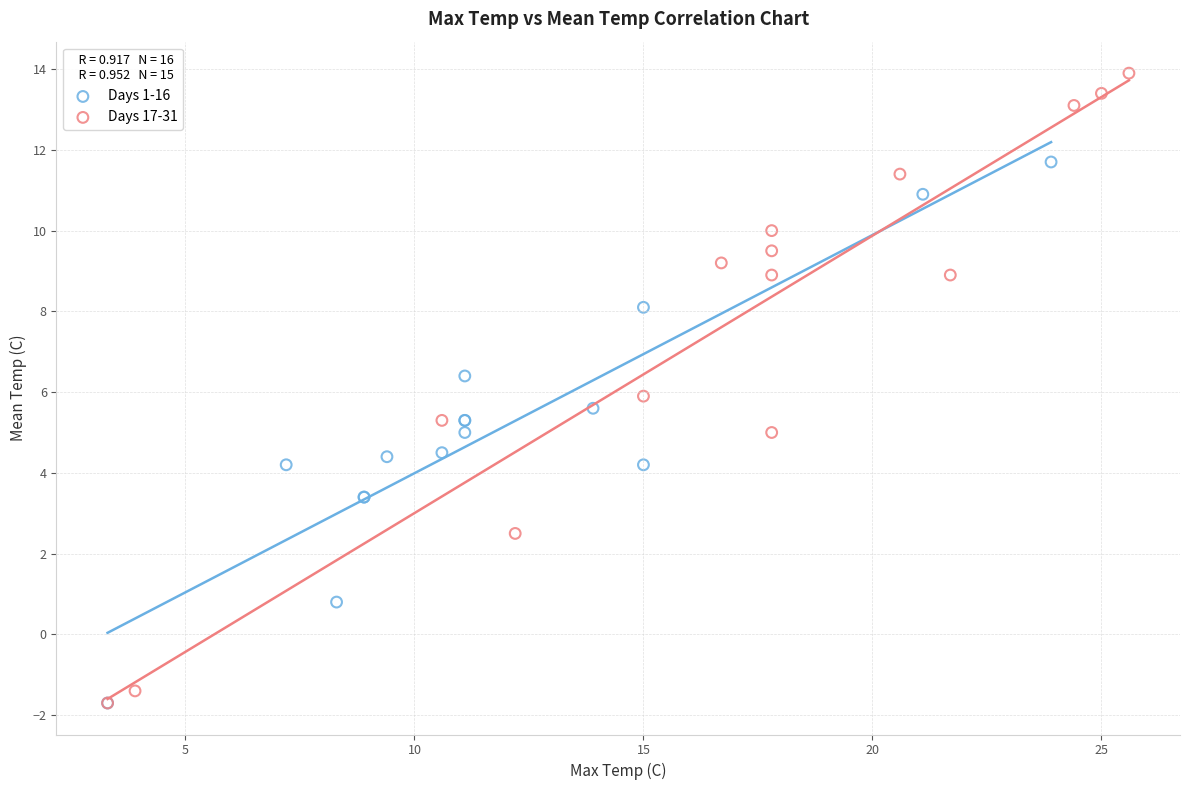

Which series has the largest Y range (max minus min)?

Days 17-31